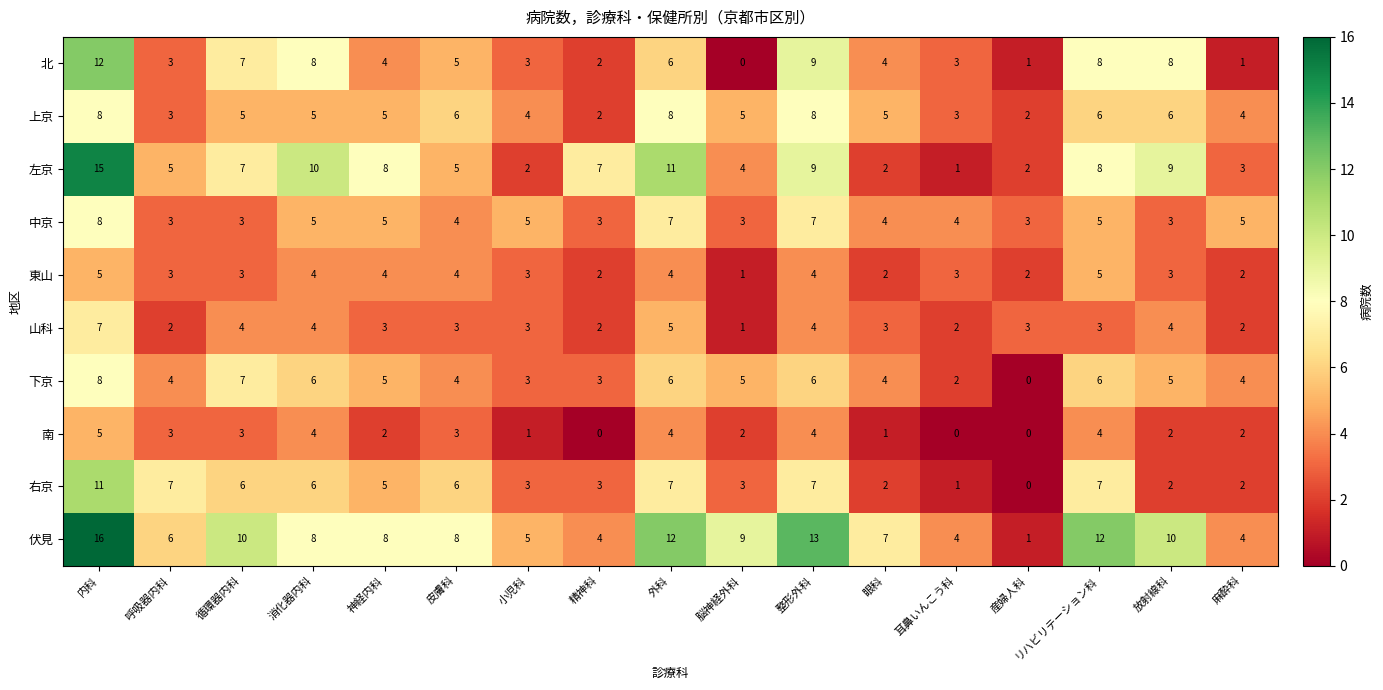

How many data points in 上京 are less than 5?

6